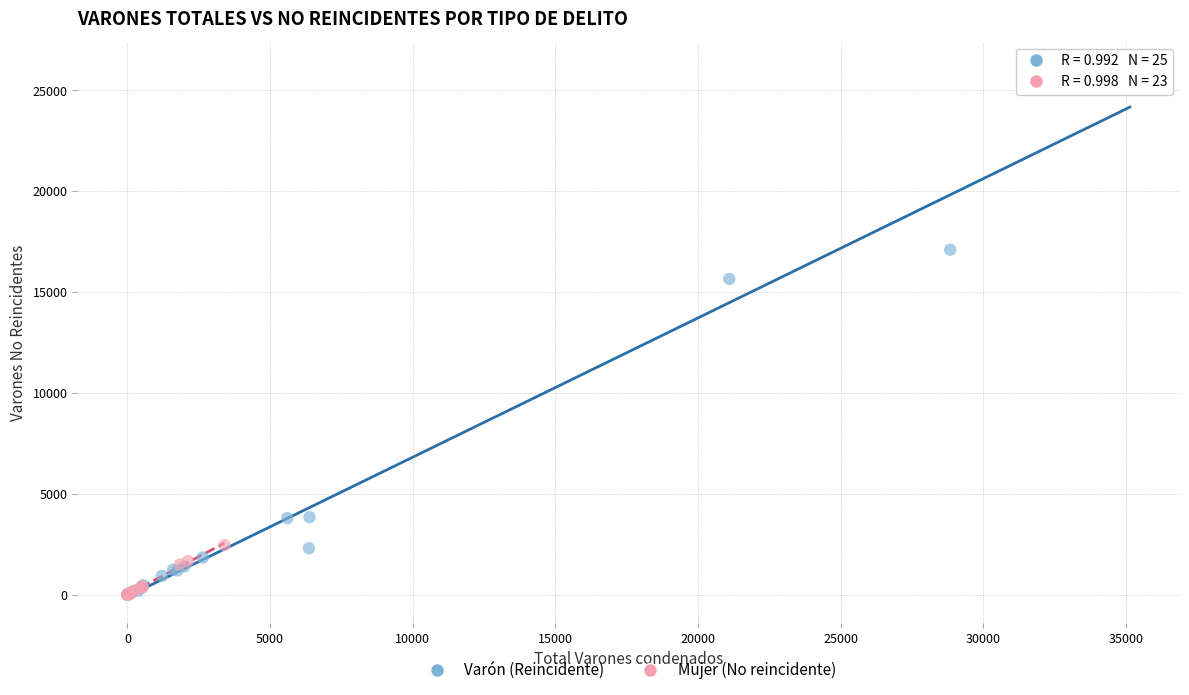

Which series has the largest Y range (max minus min)?

Varón (Reincidente)